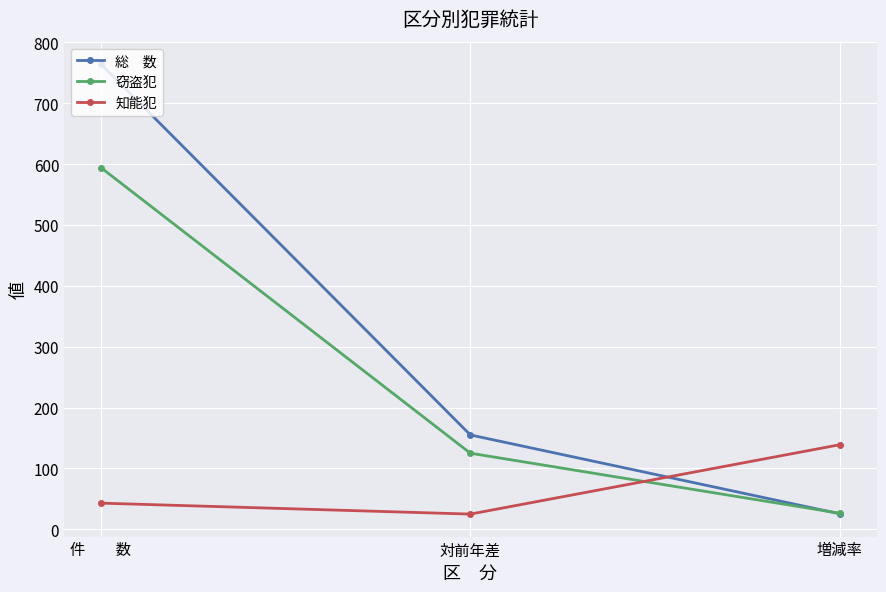

What is the difference between the highest and lowest values at 増減率?

113.4